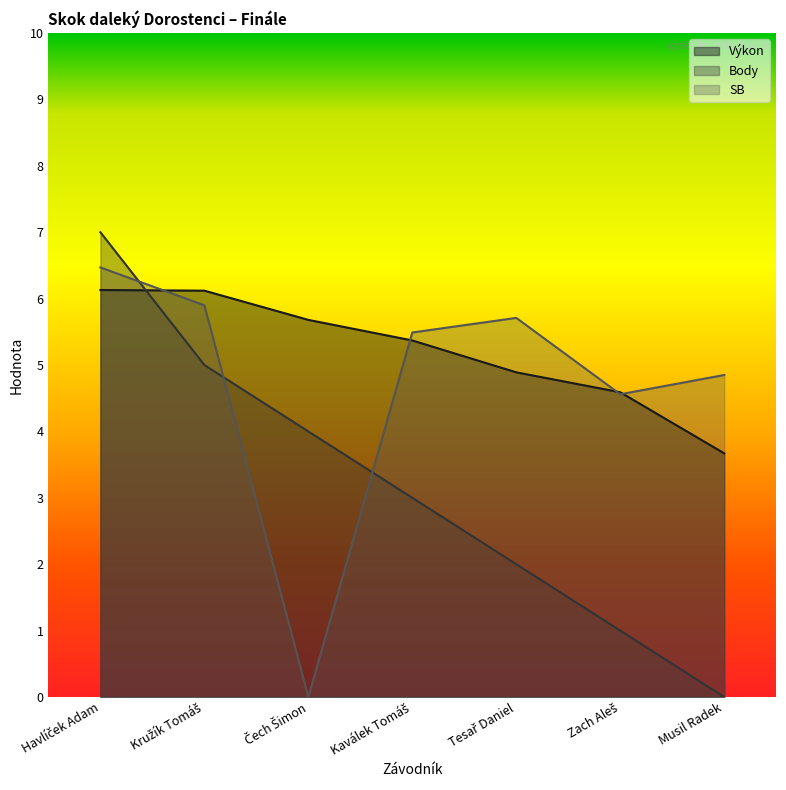

Between Kaválek Tomáš and Tesař Daniel, which series saw the biggest shift?

Body